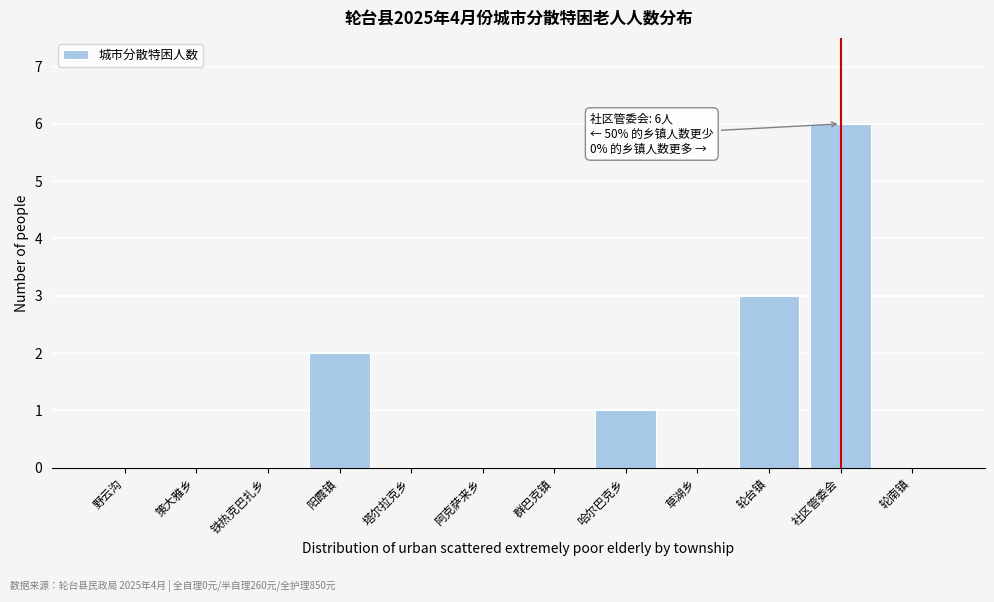

Reading left to right, extract all data points from this chart.

野云沟=0	策大雅乡=0	铁热克巴扎乡=0	阳霞镇=2	塔尔拉克乡=0	阿克萨来乡=0	群巴克镇=0	哈尔巴克乡=1	草湖乡=0	轮台镇=3	社区管委会=6	轮南镇=0